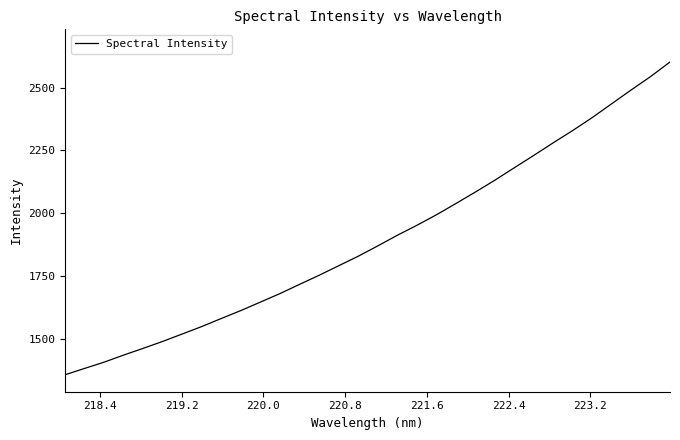

What is the difference between the maximum and minimum values?

1245.2